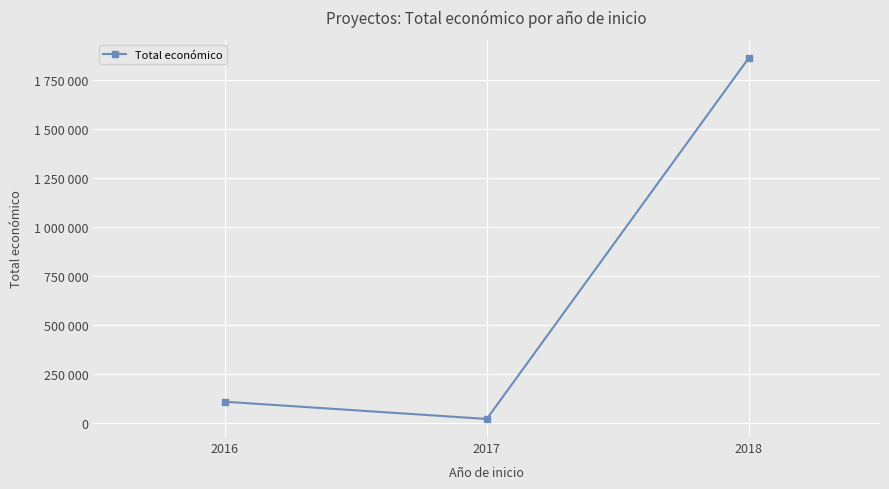

Reading left to right, list all the values displayed in this chart.

107589.5	19333.3	1864499.0